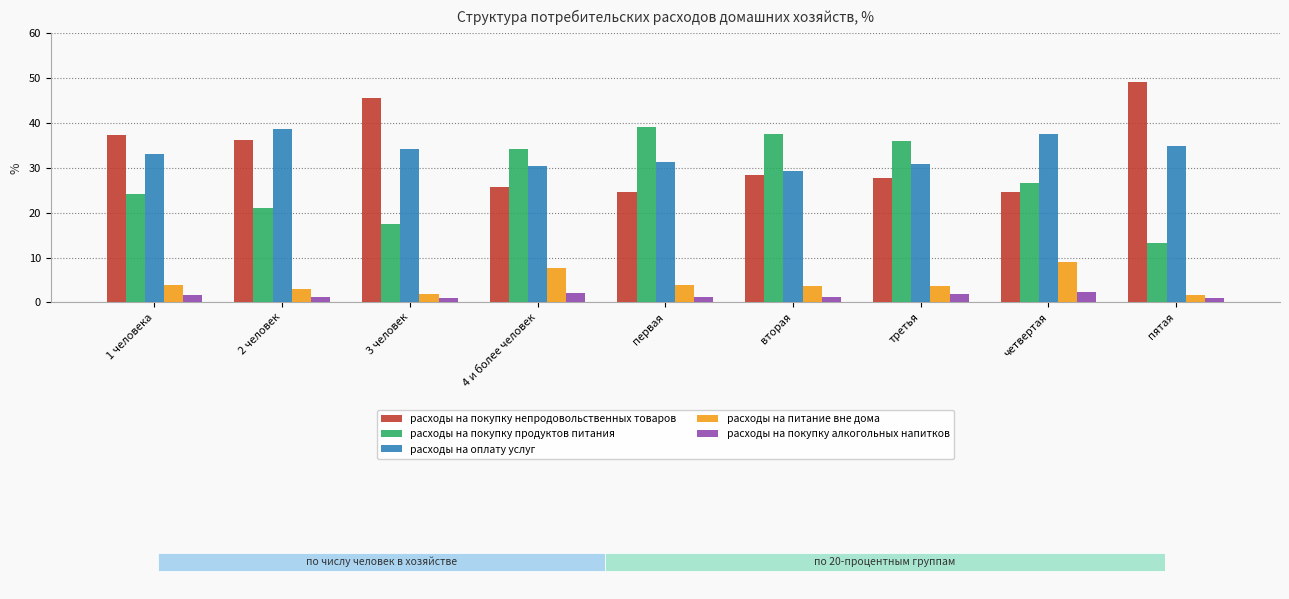

What position from the left is пятая?

9